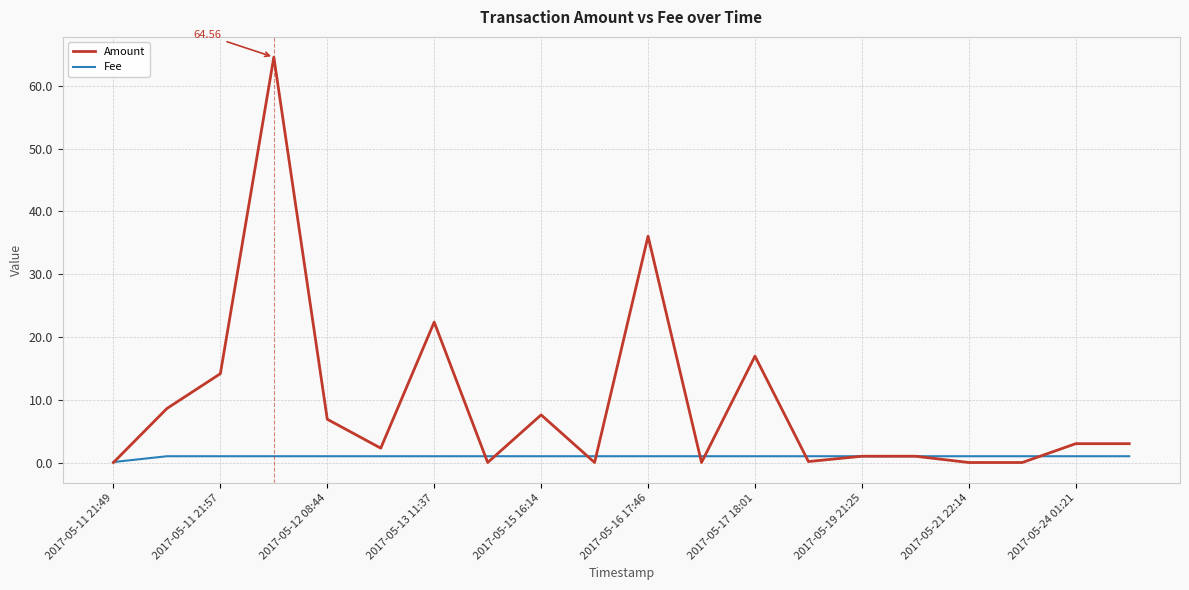

Which series has the largest range (max minus min)?

Amount